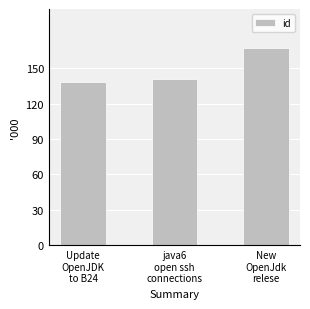

What position from the left is New
OpenJdk
relese?

3